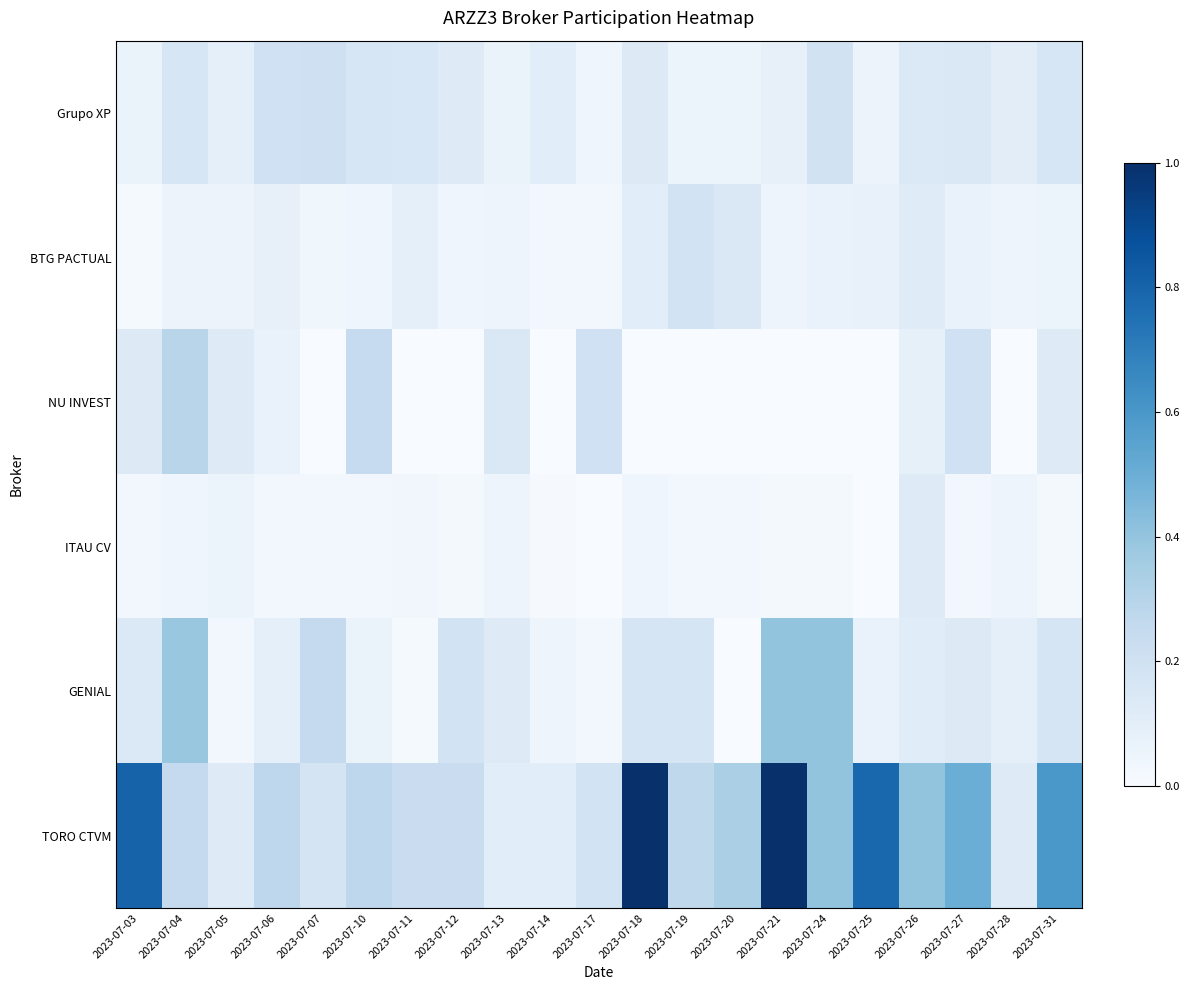

At which category does the chart reach its minimum across all series?

2023-07-07